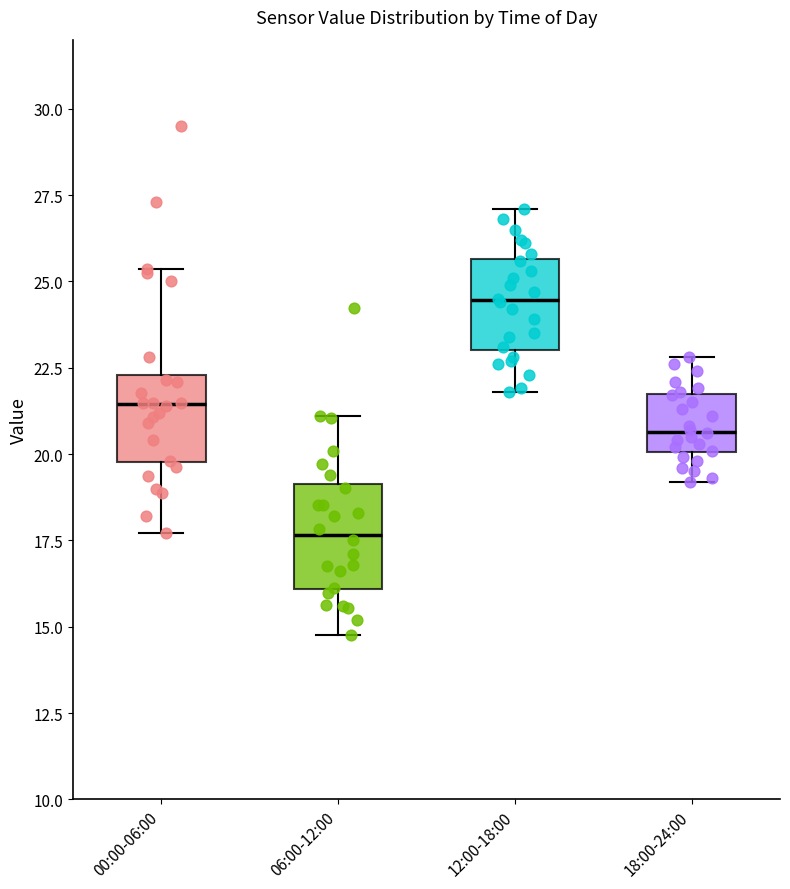

Which box has the lowest median line?

06:00-12:00